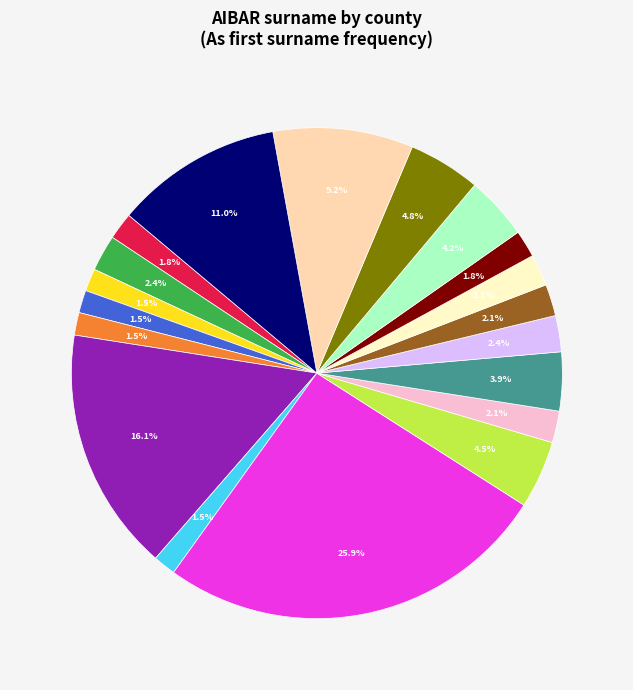

Count the number of slices in the pie.

19